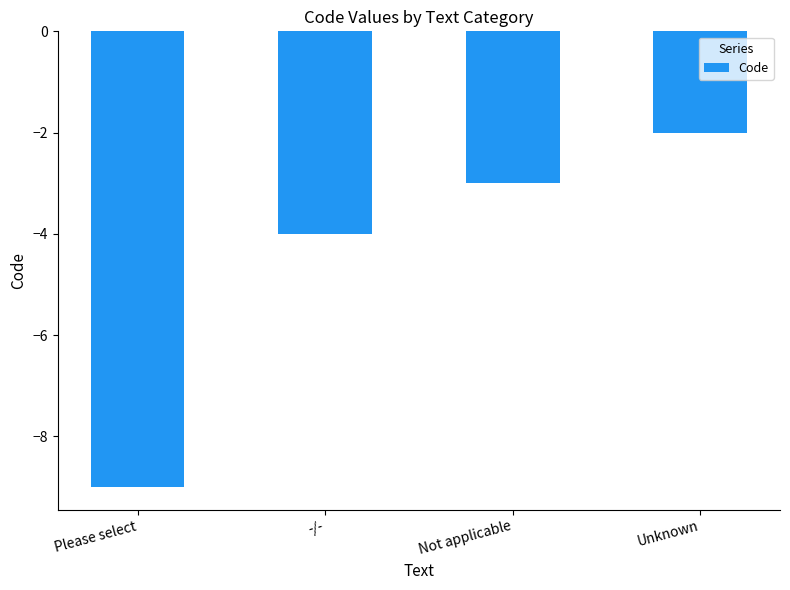

How many series are shown in this chart?

1